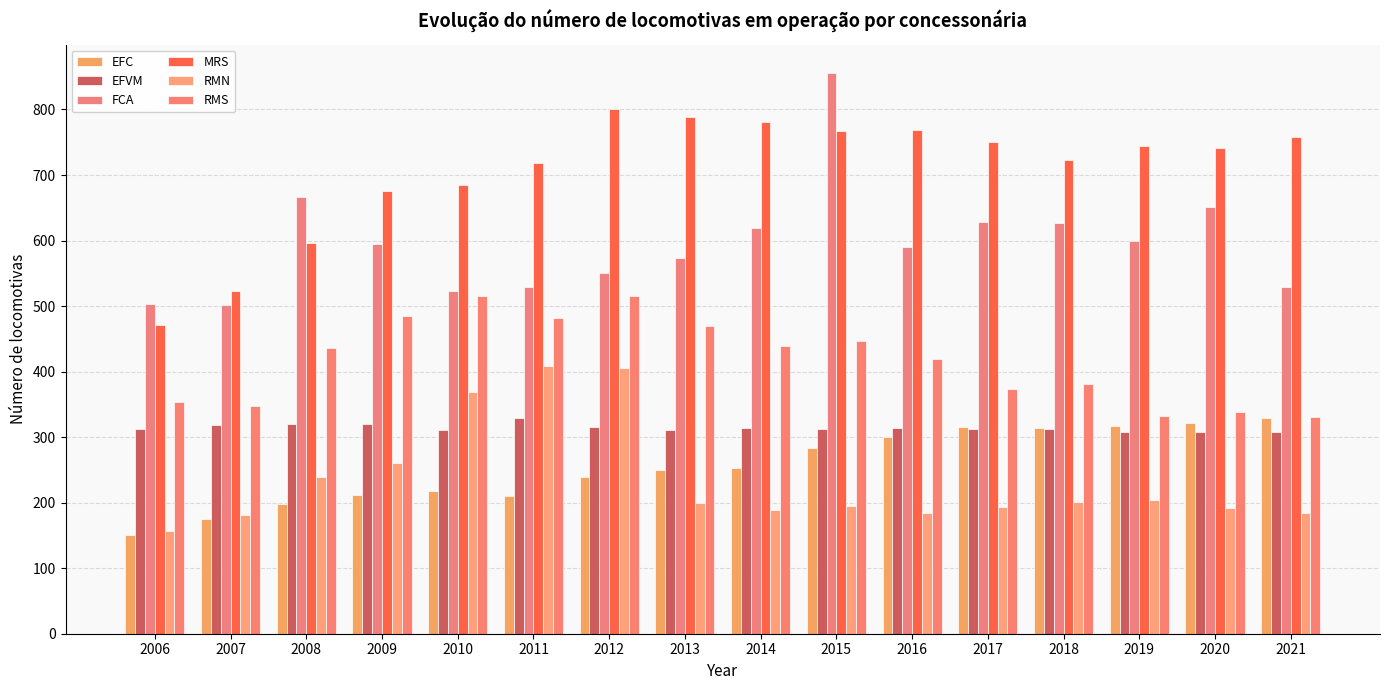

What is the difference between the RMS values at 2014 and 2018?

58.8